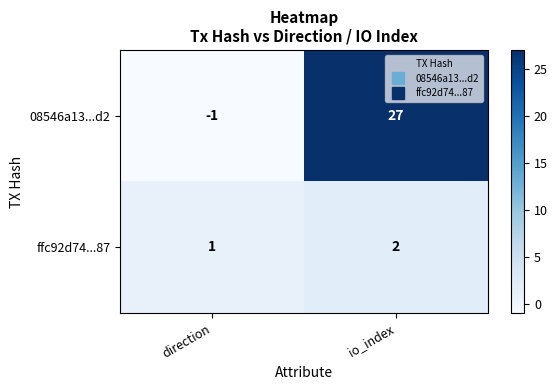

What is the greatest value displayed?

27